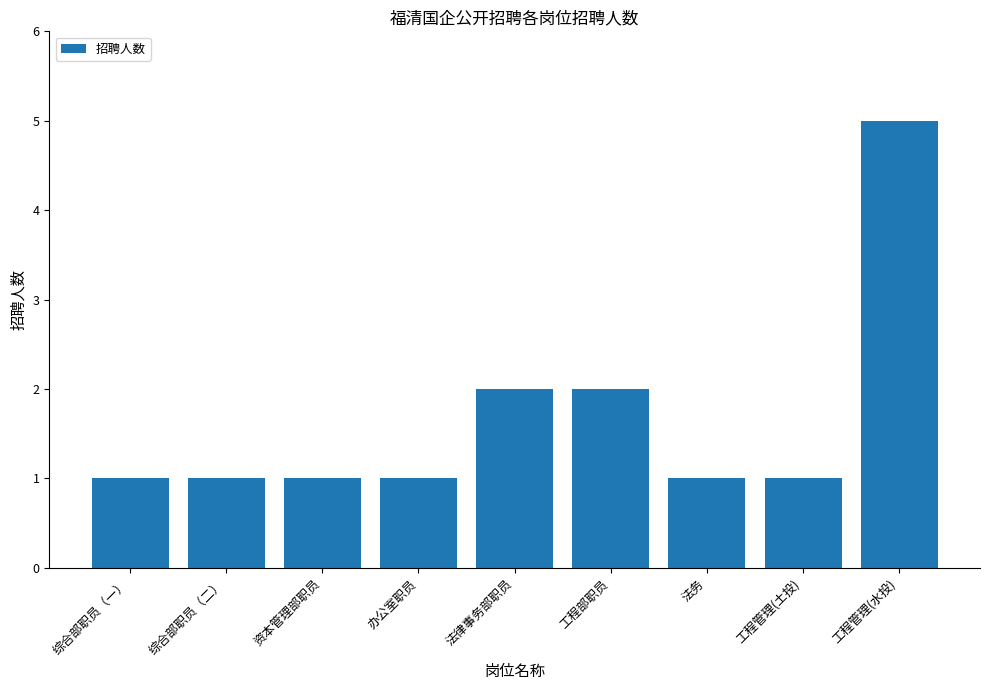

What position from the right is 综合部职员（一）?

9